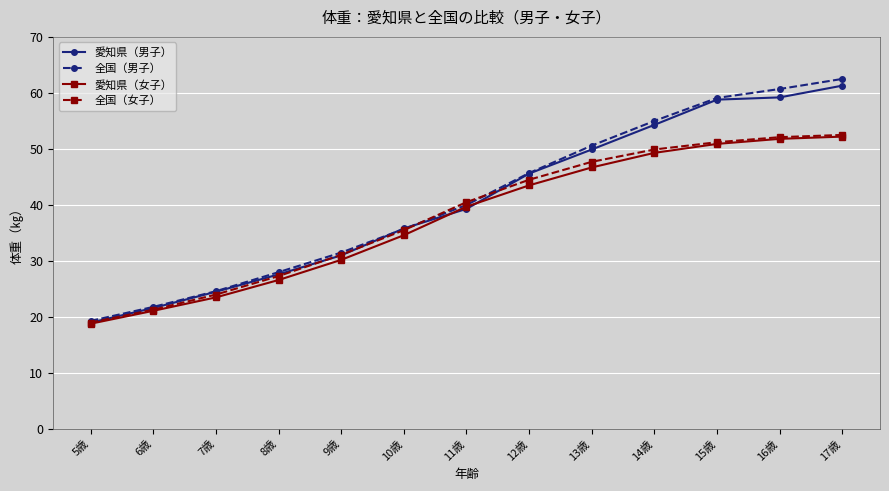

What is the label of the 1st point from the right?

17歳